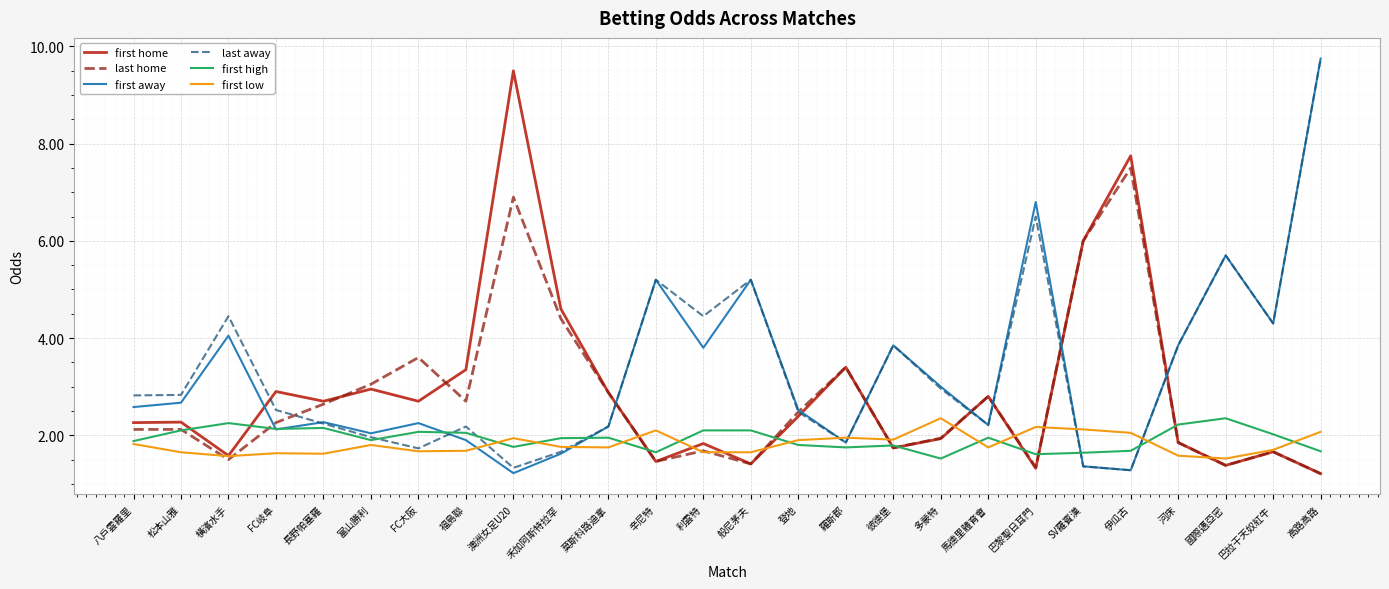

What is the average value of the first high series?

1.9